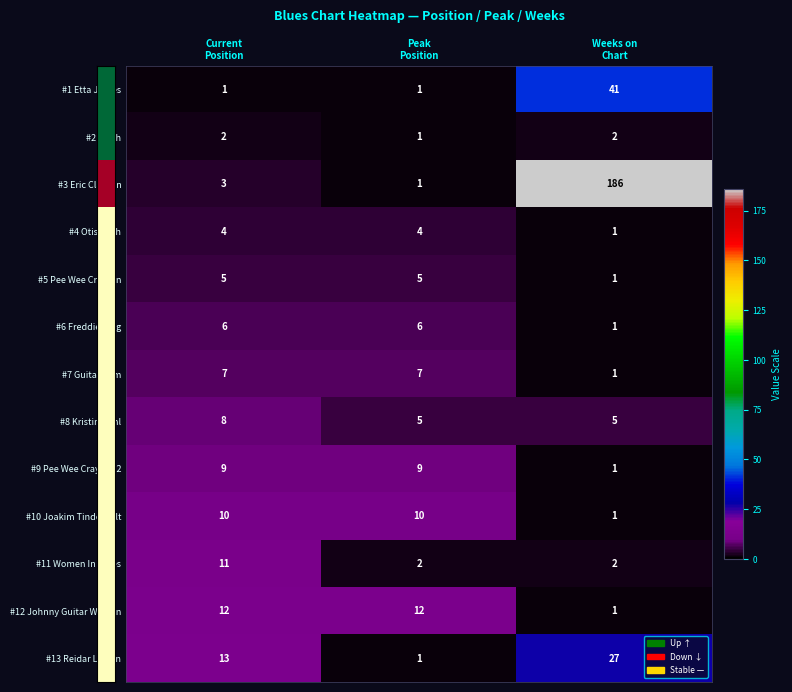

What is the highest value of the #8 Kristin Dahl series?

8